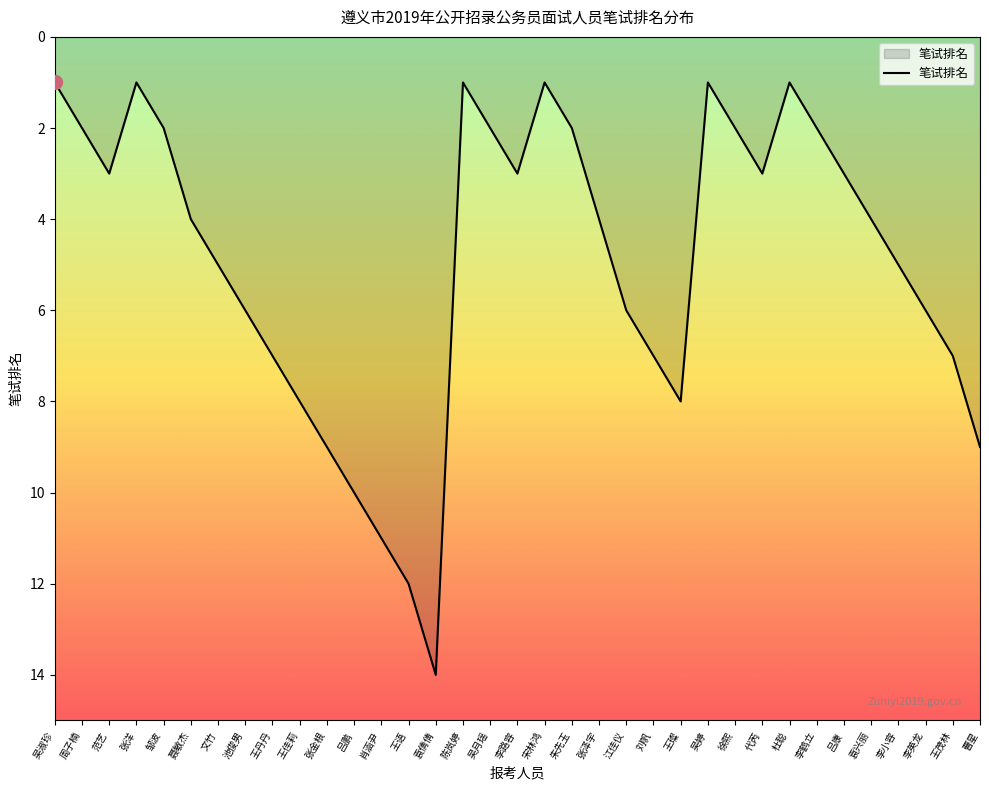

What position from the right is 袁倩倩?

21